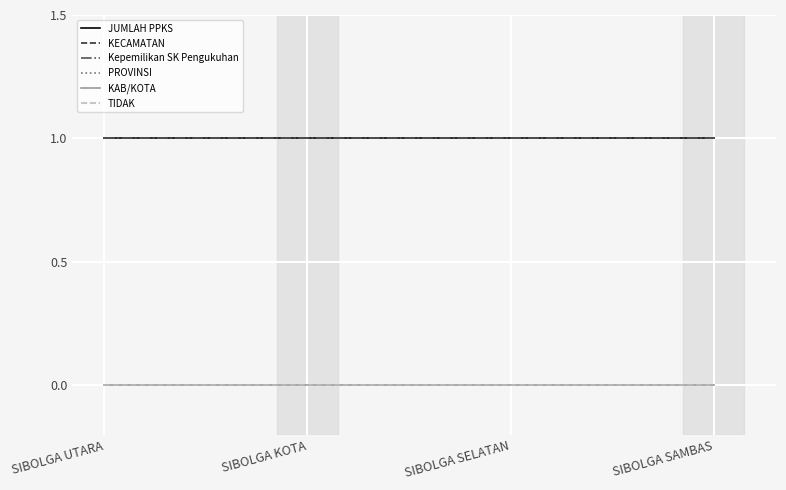

Which label corresponds to the largest value in the chart?

SIBOLGA UTARA